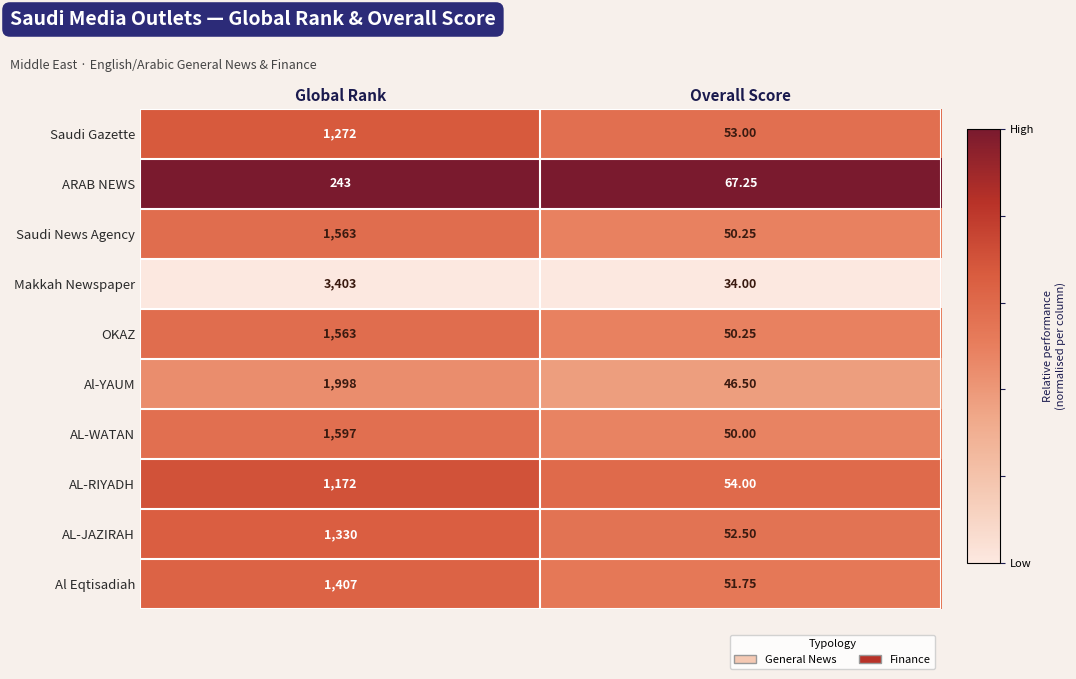

Between Global Rank and Overall Score, which series saw the biggest shift?

Makkah Newspaper